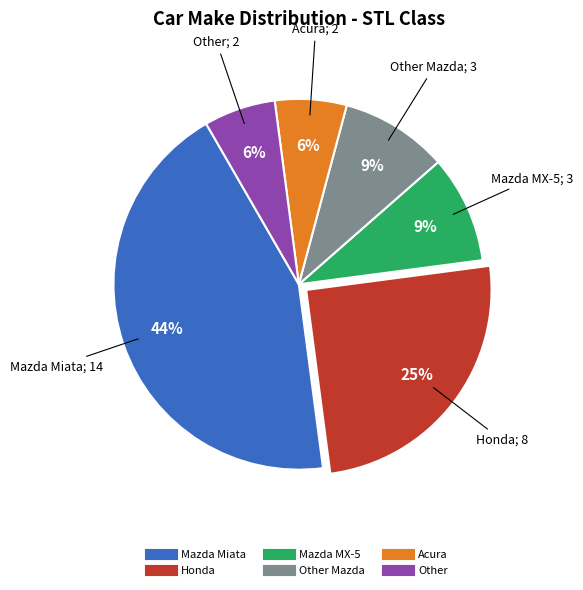

Does any single category account for the majority?

No